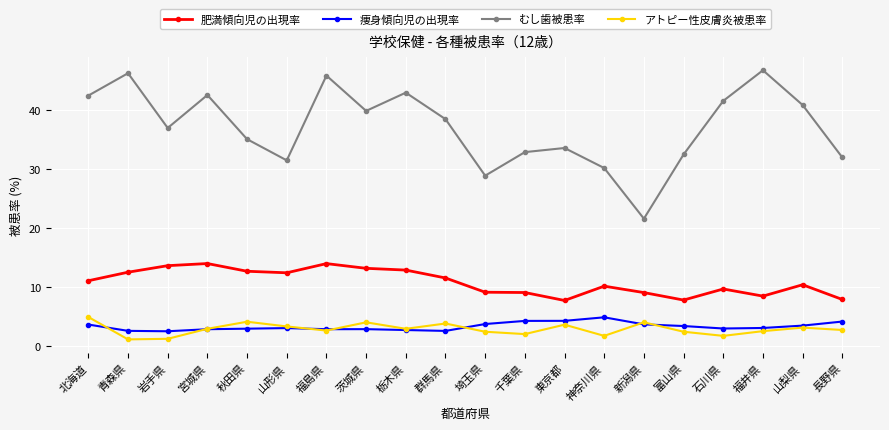

True or false: むし歯被患率 has a value of 59.4 at 石川県.

False